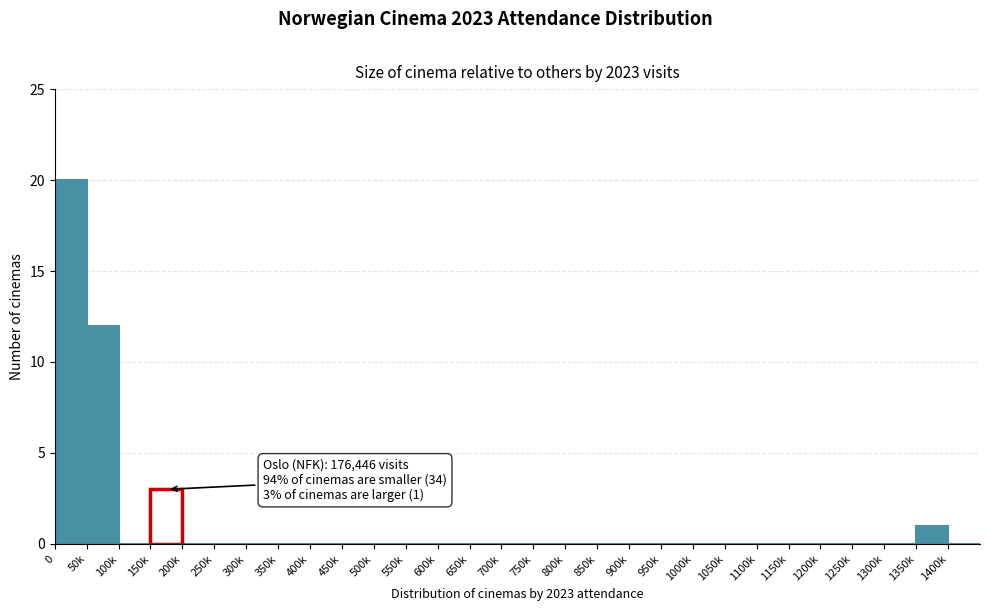

Reading left to right, list all the values displayed in this chart.

0=20	50k=12	100k=0	150k=3	200k=0	250k=0	300k=0	350k=0	400k=0	450k=0	500k=0	550k=0	600k=0	650k=0	700k=0	750k=0	800k=0	850k=0	900k=0	950k=0	1000k=0	1050k=0	1100k=0	1150k=0	1200k=0	1250k=0	1300k=0	1350k=1	1400k=0